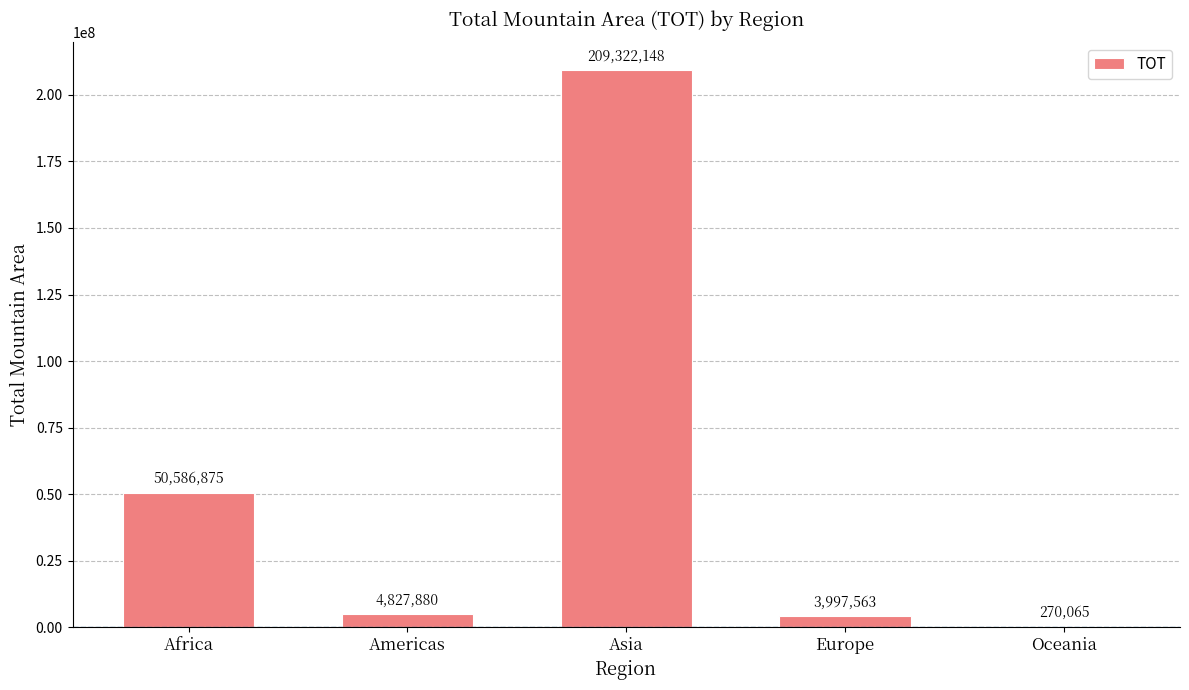

True or false: the data shows 270065 at Oceania.

True